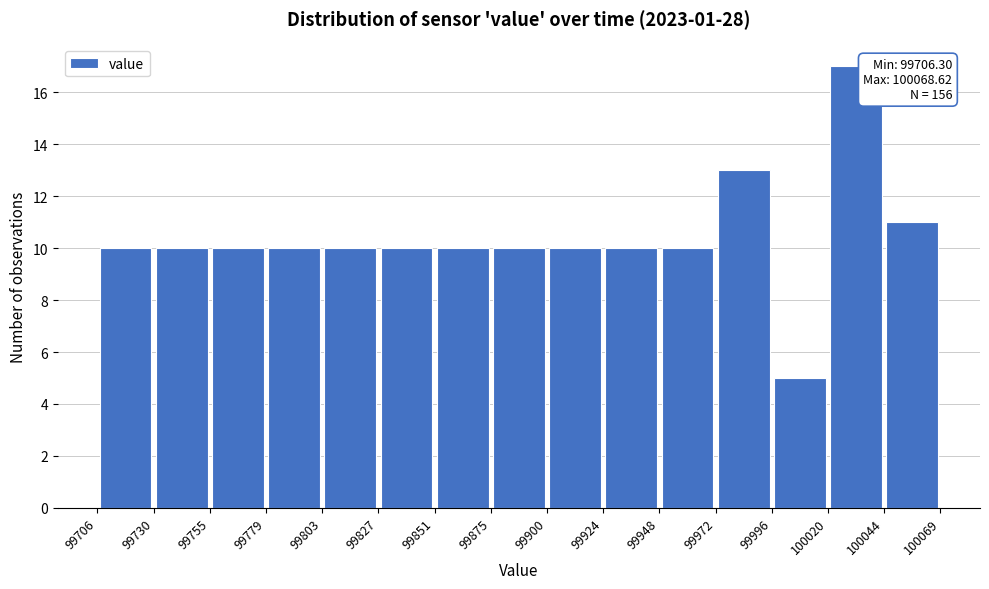

Which range on the x-axis has the tallest bar?

100020 to 100044